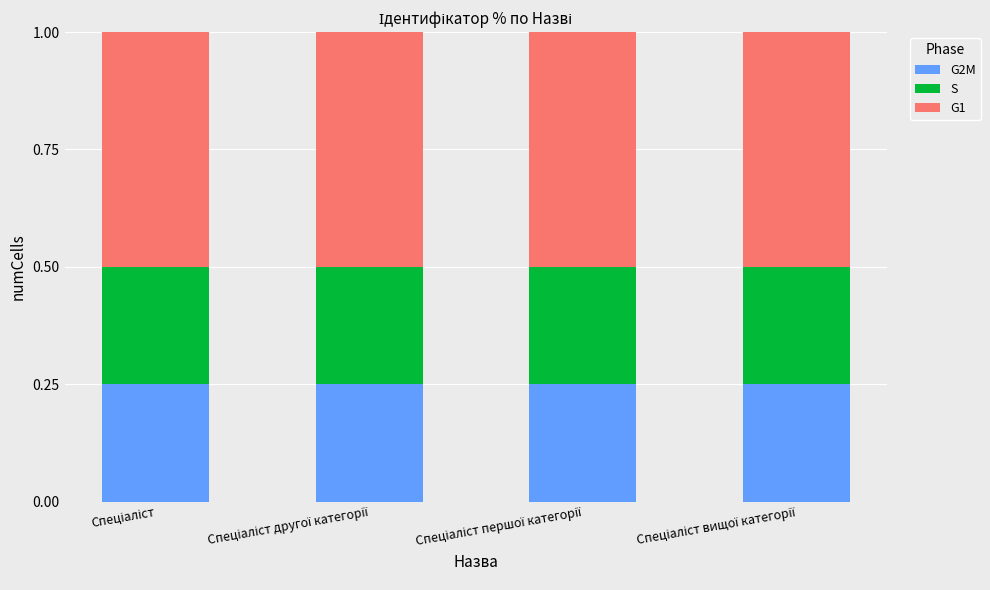

What is the sum of all G2M values?

1.0